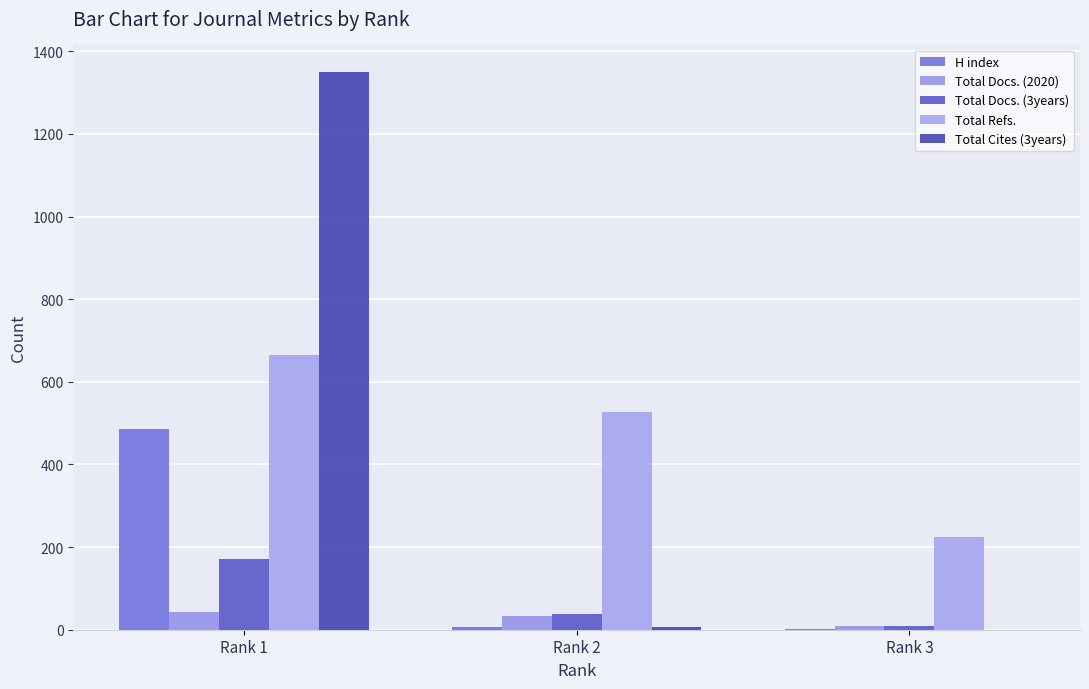

At which category does the chart reach its peak across all series?

Rank 1